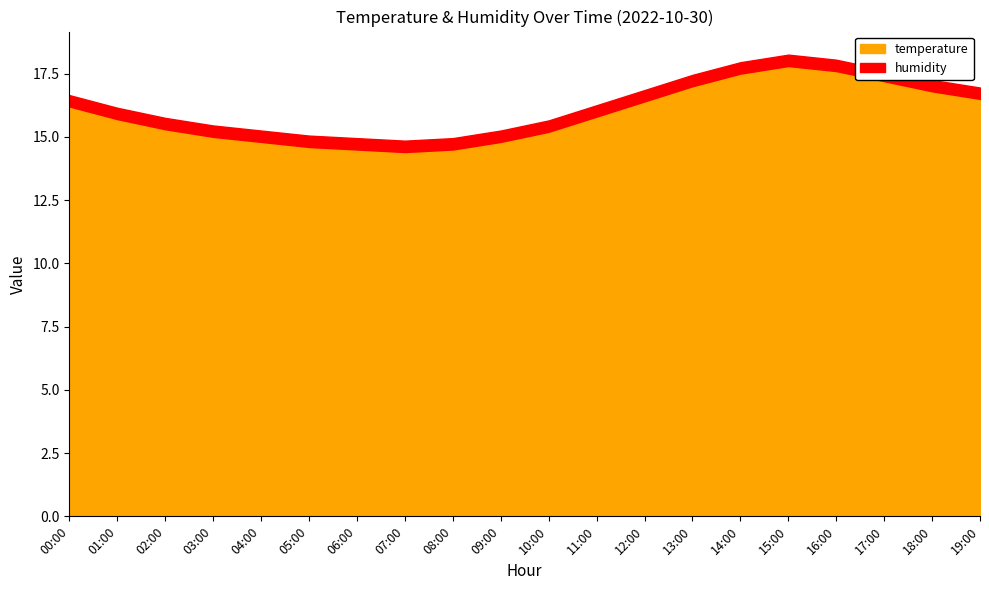

What is the value of the temperature point at the 15th from the left?

17.5